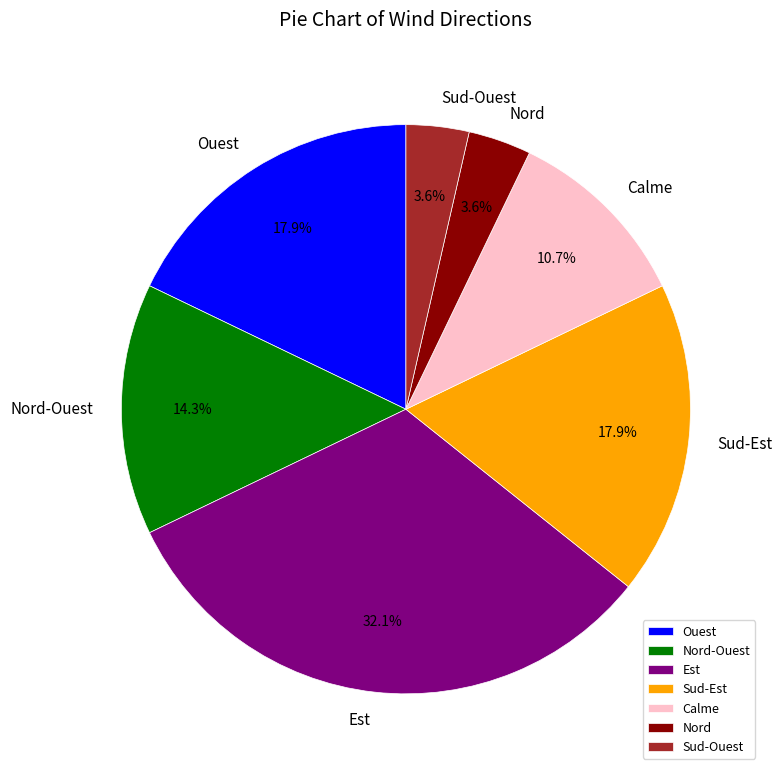

Which has a higher value, Sud-Ouest or Est?

Est